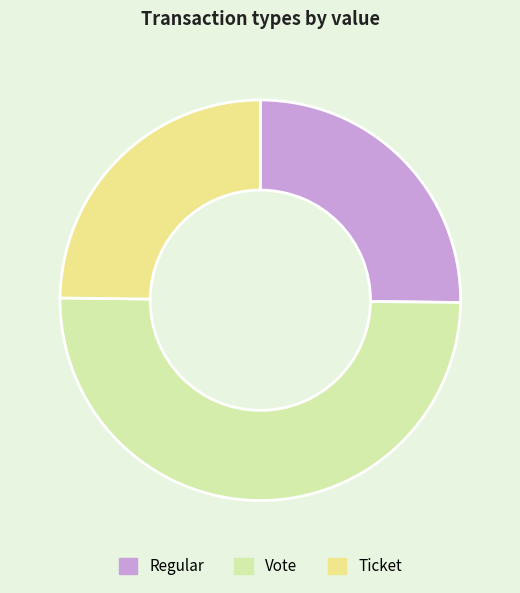

Between Ticket and Vote, which is larger?

Vote